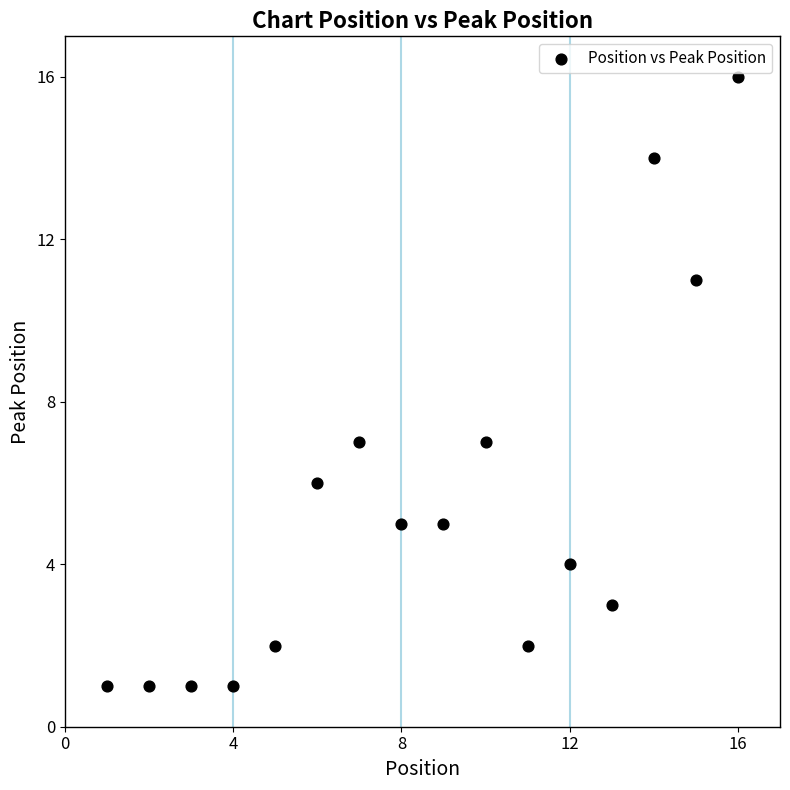

What is the range of Y values (max minus min)?

15